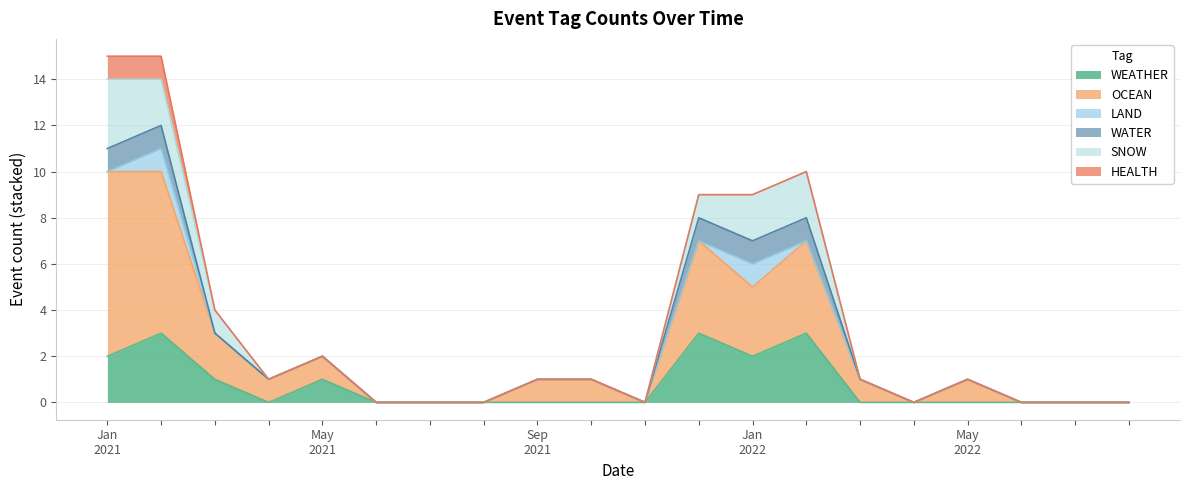

Reading left to right, list all the values displayed in this chart.

WEATHER: 2021-01=2	2021-02=3	2021-03=1	2021-04=0	2021-05=1	2021-06=0	2021-07=0	2021-08=0	2021-09=0	2021-10=0	2021-11=0	2021-12=3	2022-01=2	2022-02=3	2022-03=0	2022-04=0	2022-05=0	2022-06=0	2022-07=0	2022-08=0
OCEAN: 2021-01=8	2021-02=7	2021-03=2	2021-04=1	2021-05=1	2021-06=0	2021-07=0	2021-08=0	2021-09=1	2021-10=1	2021-11=0	2021-12=4	2022-01=3	2022-02=4	2022-03=1	2022-04=0	2022-05=1	2022-06=0	2022-07=0	2022-08=0
LAND: 2021-01=0	2021-02=1	2021-03=0	2021-04=0	2021-05=0	2021-06=0	2021-07=0	2021-08=0	2021-09=0	2021-10=0	2021-11=0	2021-12=0	2022-01=1	2022-02=0	2022-03=0	2022-04=0	2022-05=0	2022-06=0	2022-07=0	2022-08=0
WATER: 2021-01=1	2021-02=1	2021-03=0	2021-04=0	2021-05=0	2021-06=0	2021-07=0	2021-08=0	2021-09=0	2021-10=0	2021-11=0	2021-12=1	2022-01=1	2022-02=1	2022-03=0	2022-04=0	2022-05=0	2022-06=0	2022-07=0	2022-08=0
SNOW: 2021-01=3	2021-02=2	2021-03=1	2021-04=0	2021-05=0	2021-06=0	2021-07=0	2021-08=0	2021-09=0	2021-10=0	2021-11=0	2021-12=1	2022-01=2	2022-02=2	2022-03=0	2022-04=0	2022-05=0	2022-06=0	2022-07=0	2022-08=0
HEALTH: 2021-01=1	2021-02=1	2021-03=0	2021-04=0	2021-05=0	2021-06=0	2021-07=0	2021-08=0	2021-09=0	2021-10=0	2021-11=0	2021-12=0	2022-01=0	2022-02=0	2022-03=0	2022-04=0	2022-05=0	2022-06=0	2022-07=0	2022-08=0